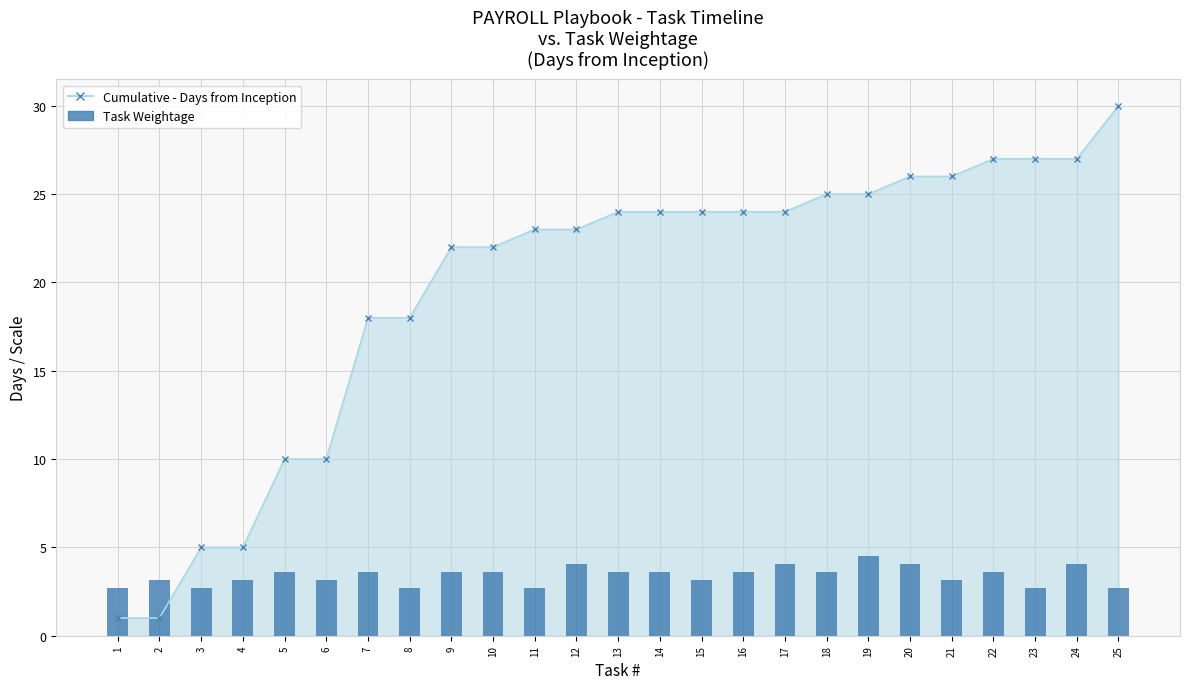

Reading left to right, transcribe all the data shown in this chart.

Cumulative Days from Inception: 1.0	1.0	5.0	5.0	10.0	10.0	18.0	18.0	22.0	22.0	23.0	23.0	24.0	24.0	24.0	24.0	24.0	25.0	25.0	26.0	26.0	27.0	27.0	27.0	30.0
Task Weightage (daily): 2.7	3.1	2.7	3.1	3.6	3.1	3.6	2.7	3.6	3.6	2.7	4.0	3.6	3.6	3.1	3.6	4.0	3.6	4.5	4.0	3.1	3.6	2.7	4.0	2.7